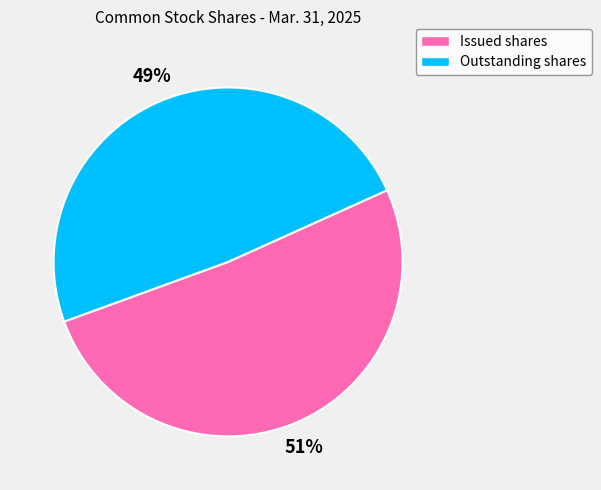

Is there a majority slice in this chart?

Yes